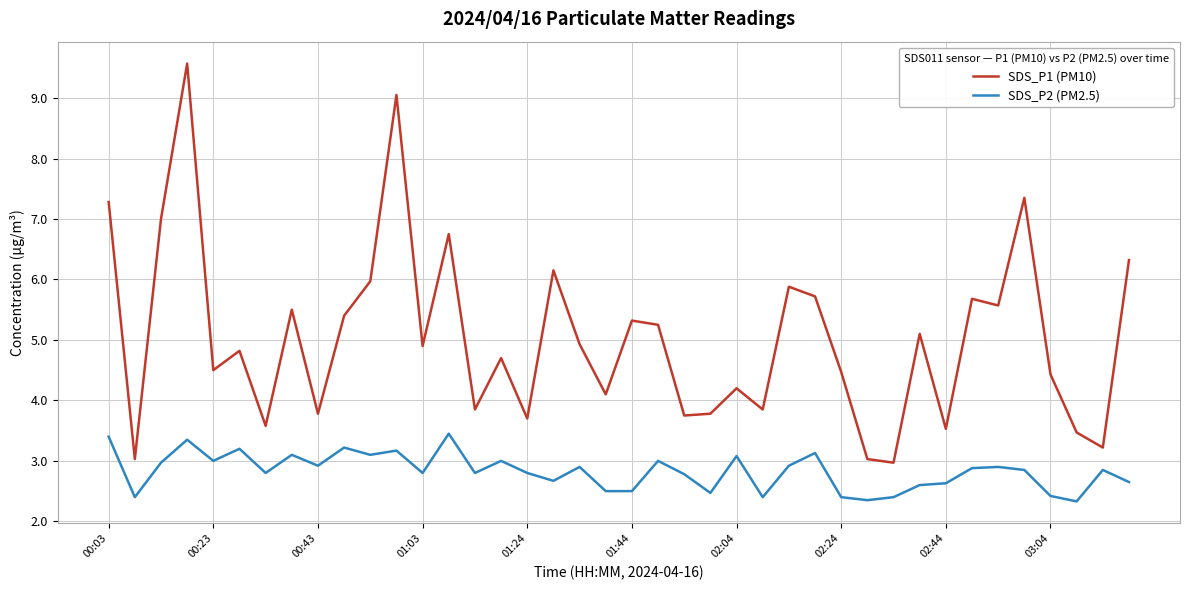

Does the chart display data point markers on the line(s)?

No